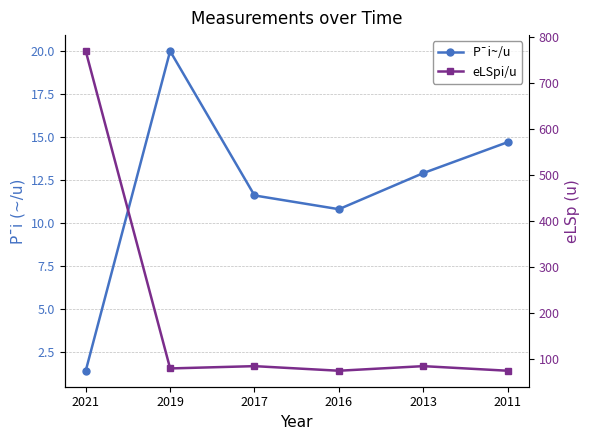

What is the highest value of the eLSpi/u series?

770.0